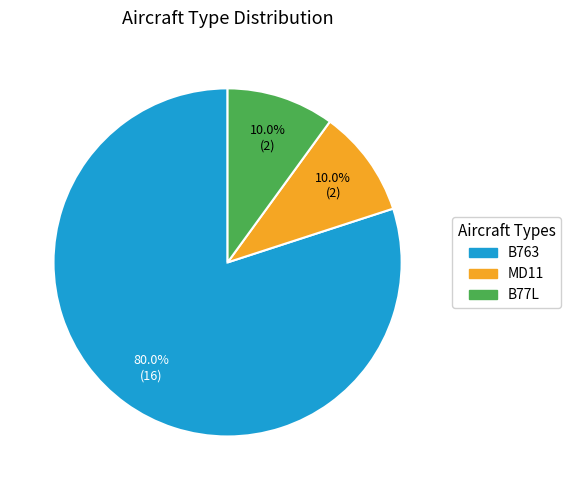

To the nearest percent, what portion does B77L represent?

10%